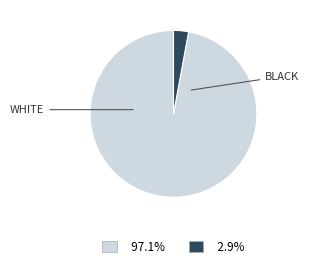

Is there a majority slice in this chart?

Yes